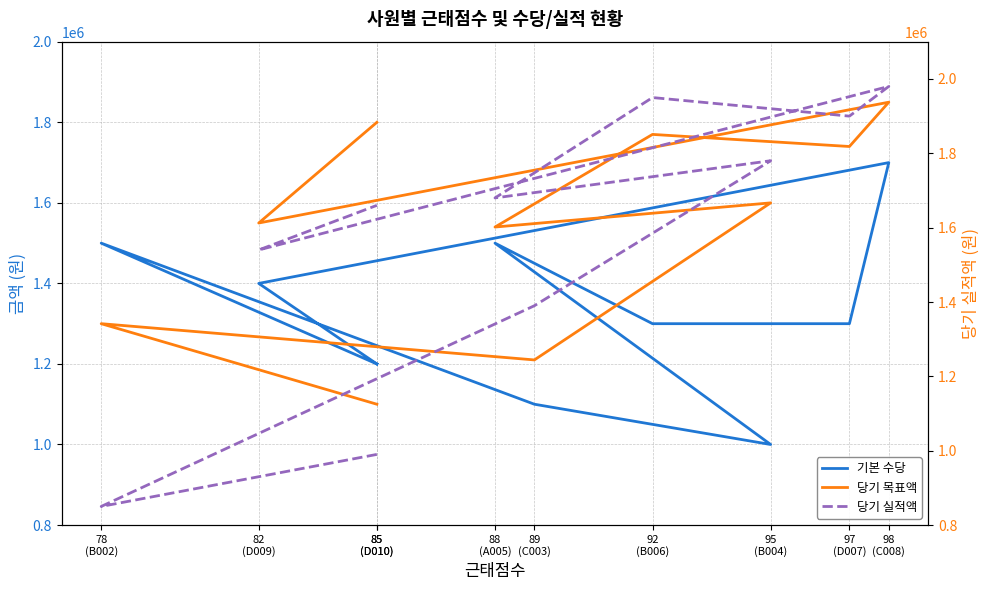

In 기본 수당, how many points are lower than both neighbors (excluding endpoints)?

1